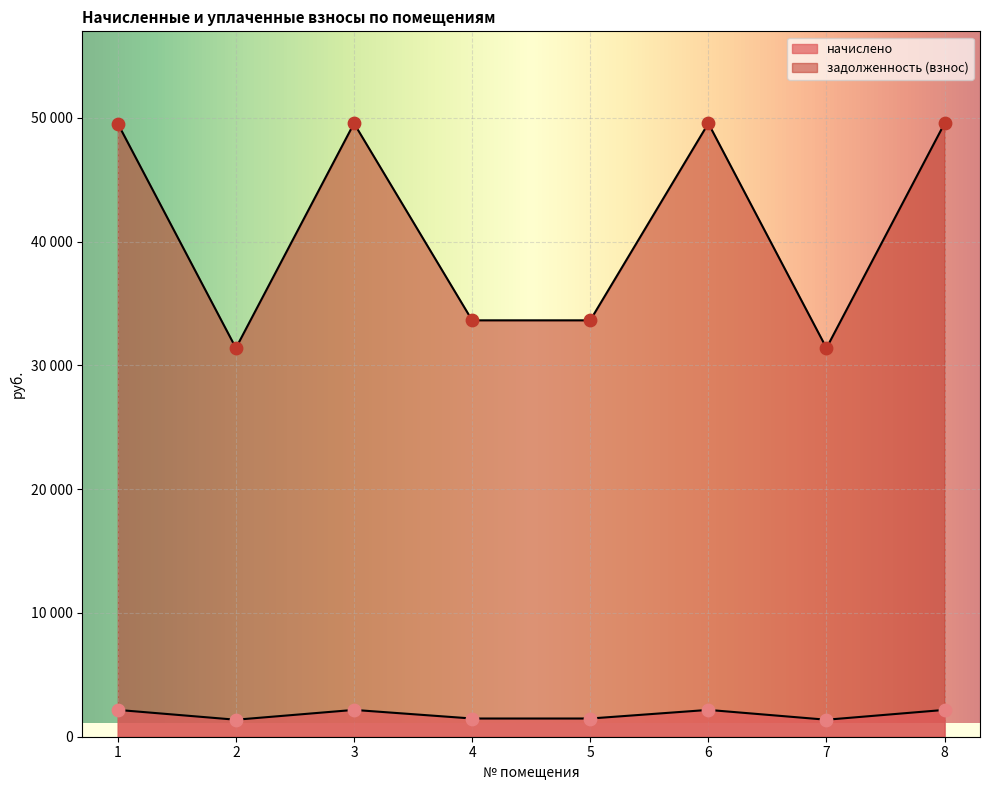

Which series contains the lowest Y value?

начислено